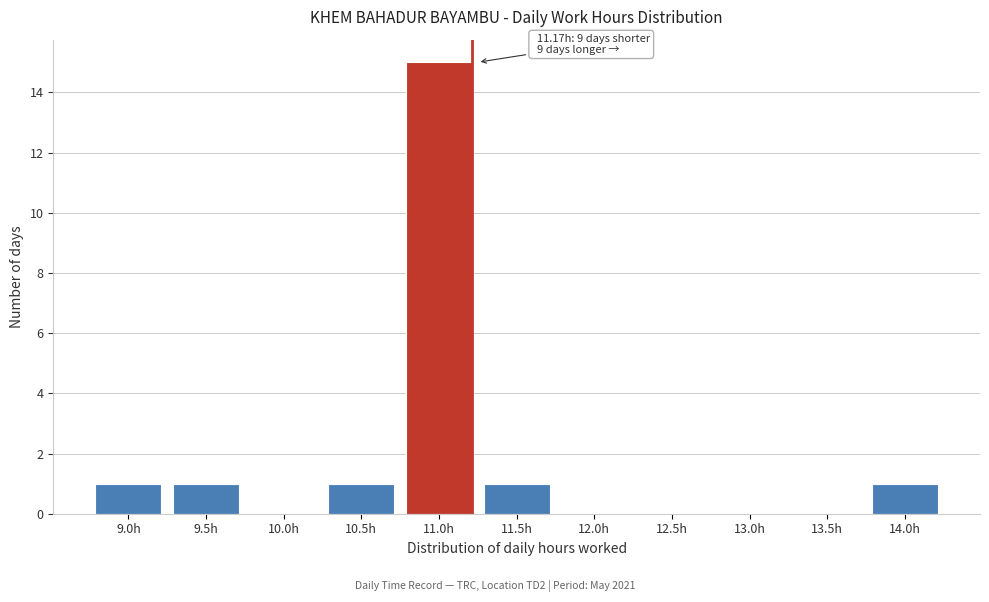

Reading right to left, extract all data points from this chart.

14.0h=1	13.5h=0	13.0h=0	12.5h=0	12.0h=0	11.5h=1	11.0h=15	10.5h=1	10.0h=0	9.5h=1	9.0h=1